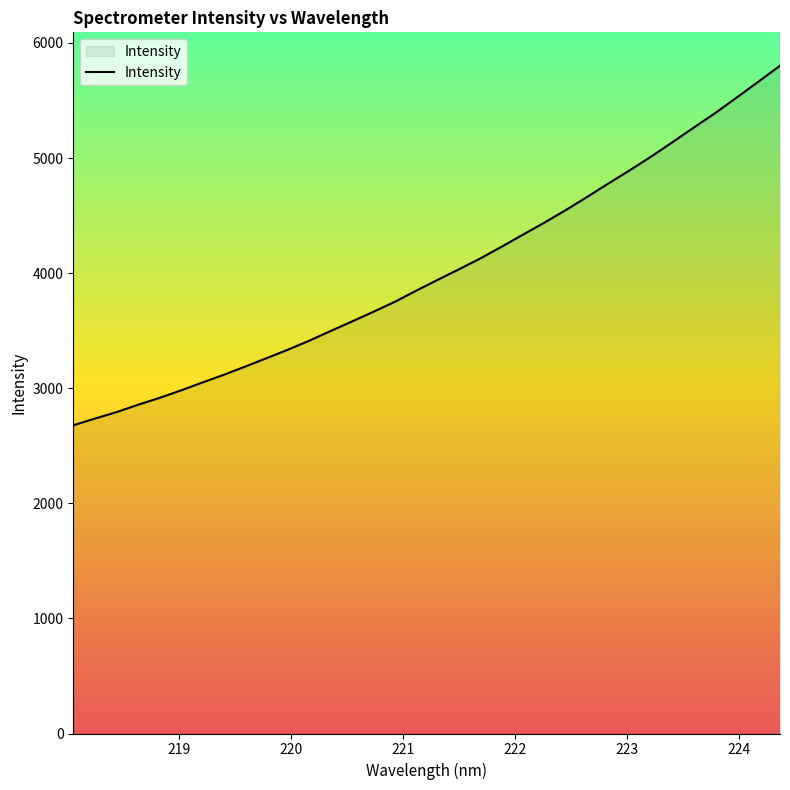

What is the minimum value shown in the chart?

2677.9